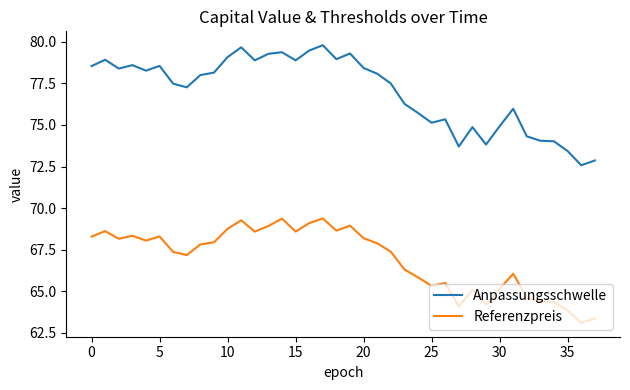

True or false: Anpassungsschwelle and Referenzpreis cross at least once.

False